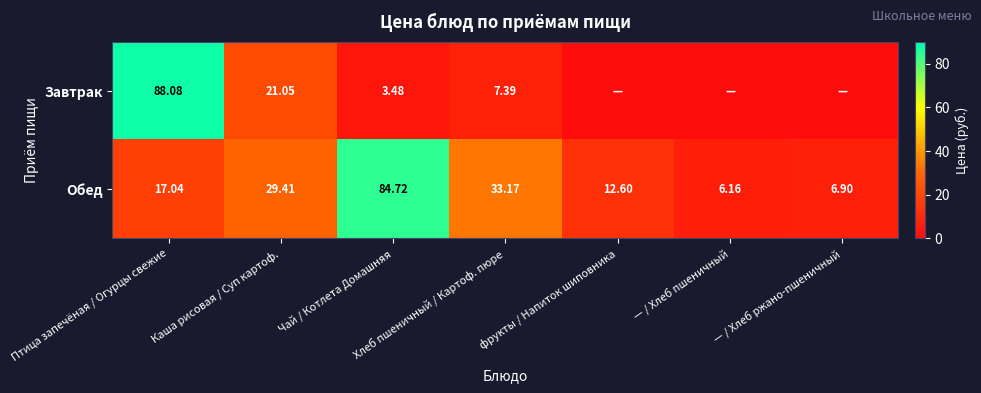

Which has a higher value, фрукты / Напиток шиповника or Хлеб пшеничный / Картоф. пюре?

Хлеб пшеничный / Картоф. пюре